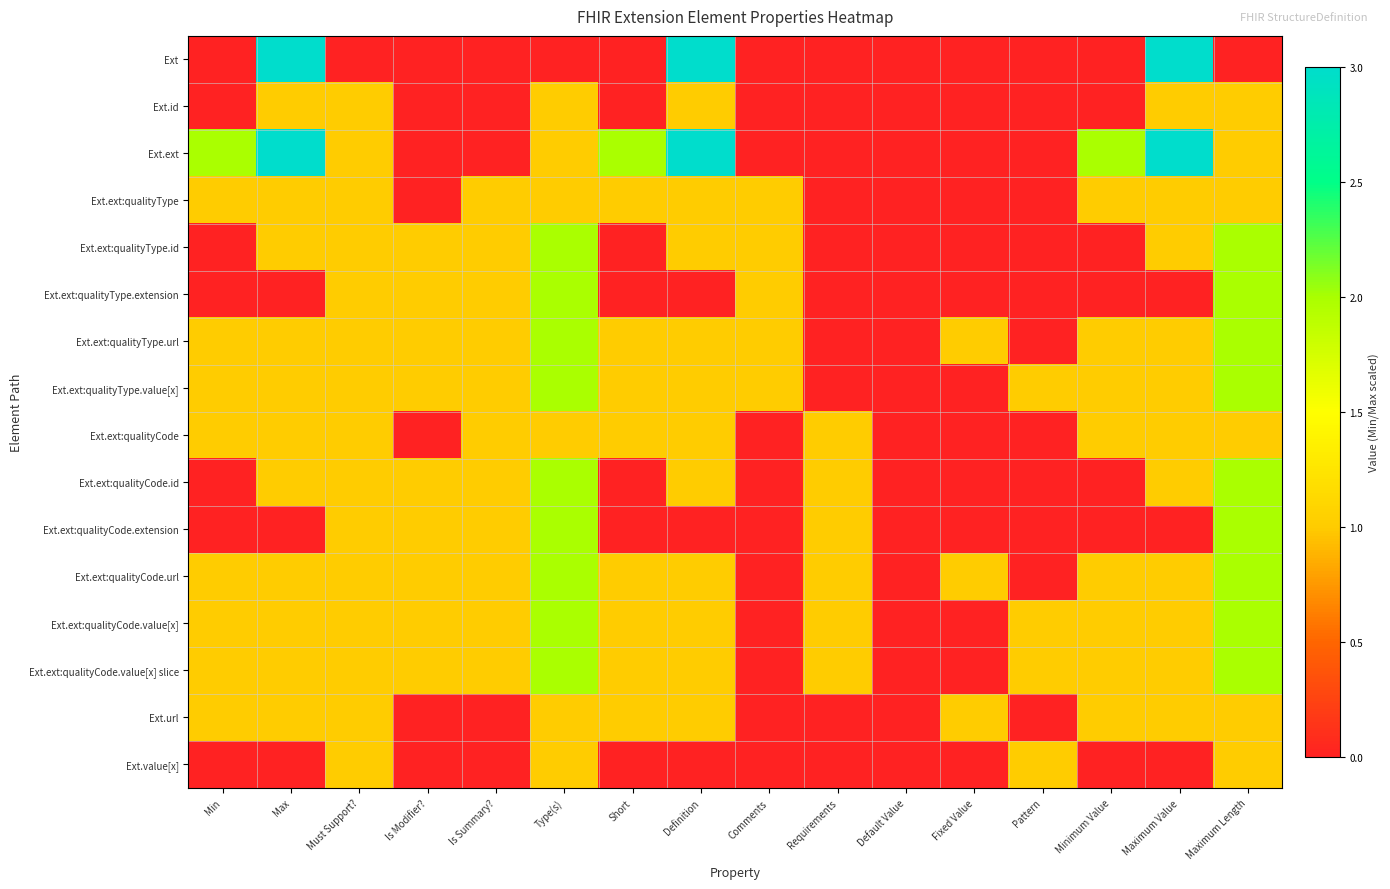

Reading left to right, what are all the values shown in this chart?

Ext: Min=0	Max=3	Must Support?=0	Is Modifier?=0	Is Summary?=0	Type(s)=0	Short=0	Definition=3	Comments=0	Requirements=0	Default Value=0	Fixed Value=0	Pattern=0	Minimum Value=0	Maximum Value=3	Maximum Length=0
Ext.id: Min=0	Max=1	Must Support?=1	Is Modifier?=0	Is Summary?=0	Type(s)=1	Short=0	Definition=1	Comments=0	Requirements=0	Default Value=0	Fixed Value=0	Pattern=0	Minimum Value=0	Maximum Value=1	Maximum Length=1
Ext.ext: Min=2	Max=3	Must Support?=1	Is Modifier?=0	Is Summary?=0	Type(s)=1	Short=2	Definition=3	Comments=0	Requirements=0	Default Value=0	Fixed Value=0	Pattern=0	Minimum Value=2	Maximum Value=3	Maximum Length=1
Ext.ext:qualityType: Min=1	Max=1	Must Support?=1	Is Modifier?=0	Is Summary?=1	Type(s)=1	Short=1	Definition=1	Comments=1	Requirements=0	Default Value=0	Fixed Value=0	Pattern=0	Minimum Value=1	Maximum Value=1	Maximum Length=1
Ext.ext:qualityType.id: Min=0	Max=1	Must Support?=1	Is Modifier?=1	Is Summary?=1	Type(s)=2	Short=0	Definition=1	Comments=1	Requirements=0	Default Value=0	Fixed Value=0	Pattern=0	Minimum Value=0	Maximum Value=1	Maximum Length=2
Ext.ext:qualityType.extension: Min=0	Max=0	Must Support?=1	Is Modifier?=1	Is Summary?=1	Type(s)=2	Short=0	Definition=0	Comments=1	Requirements=0	Default Value=0	Fixed Value=0	Pattern=0	Minimum Value=0	Maximum Value=0	Maximum Length=2
Ext.ext:qualityType.url: Min=1	Max=1	Must Support?=1	Is Modifier?=1	Is Summary?=1	Type(s)=2	Short=1	Definition=1	Comments=1	Requirements=0	Default Value=0	Fixed Value=1	Pattern=0	Minimum Value=1	Maximum Value=1	Maximum Length=2
Ext.ext:qualityType.value[x]: Min=1	Max=1	Must Support?=1	Is Modifier?=1	Is Summary?=1	Type(s)=2	Short=1	Definition=1	Comments=1	Requirements=0	Default Value=0	Fixed Value=0	Pattern=1	Minimum Value=1	Maximum Value=1	Maximum Length=2
Ext.ext:qualityCode: Min=1	Max=1	Must Support?=1	Is Modifier?=0	Is Summary?=1	Type(s)=1	Short=1	Definition=1	Comments=0	Requirements=1	Default Value=0	Fixed Value=0	Pattern=0	Minimum Value=1	Maximum Value=1	Maximum Length=1
Ext.ext:qualityCode.id: Min=0	Max=1	Must Support?=1	Is Modifier?=1	Is Summary?=1	Type(s)=2	Short=0	Definition=1	Comments=0	Requirements=1	Default Value=0	Fixed Value=0	Pattern=0	Minimum Value=0	Maximum Value=1	Maximum Length=2
Ext.ext:qualityCode.extension: Min=0	Max=0	Must Support?=1	Is Modifier?=1	Is Summary?=1	Type(s)=2	Short=0	Definition=0	Comments=0	Requirements=1	Default Value=0	Fixed Value=0	Pattern=0	Minimum Value=0	Maximum Value=0	Maximum Length=2
Ext.ext:qualityCode.url: Min=1	Max=1	Must Support?=1	Is Modifier?=1	Is Summary?=1	Type(s)=2	Short=1	Definition=1	Comments=0	Requirements=1	Default Value=0	Fixed Value=1	Pattern=0	Minimum Value=1	Maximum Value=1	Maximum Length=2
Ext.ext:qualityCode.value[x]: Min=1	Max=1	Must Support?=1	Is Modifier?=1	Is Summary?=1	Type(s)=2	Short=1	Definition=1	Comments=0	Requirements=1	Default Value=0	Fixed Value=0	Pattern=1	Minimum Value=1	Maximum Value=1	Maximum Length=2
Ext.ext:qualityCode.value[x] slice: Min=1	Max=1	Must Support?=1	Is Modifier?=1	Is Summary?=1	Type(s)=2	Short=1	Definition=1	Comments=0	Requirements=1	Default Value=0	Fixed Value=0	Pattern=1	Minimum Value=1	Maximum Value=1	Maximum Length=2
Ext.url: Min=1	Max=1	Must Support?=1	Is Modifier?=0	Is Summary?=0	Type(s)=1	Short=1	Definition=1	Comments=0	Requirements=0	Default Value=0	Fixed Value=1	Pattern=0	Minimum Value=1	Maximum Value=1	Maximum Length=1
Ext.value[x]: Min=0	Max=0	Must Support?=1	Is Modifier?=0	Is Summary?=0	Type(s)=1	Short=0	Definition=0	Comments=0	Requirements=0	Default Value=0	Fixed Value=0	Pattern=1	Minimum Value=0	Maximum Value=0	Maximum Length=1